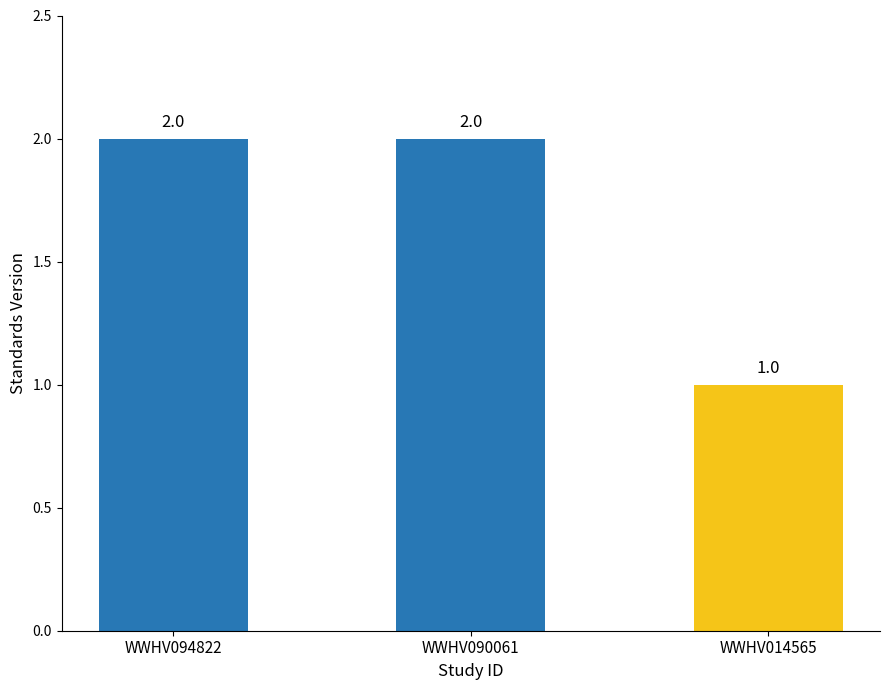

Is it true that the value at WWHV090061 is 2?

True